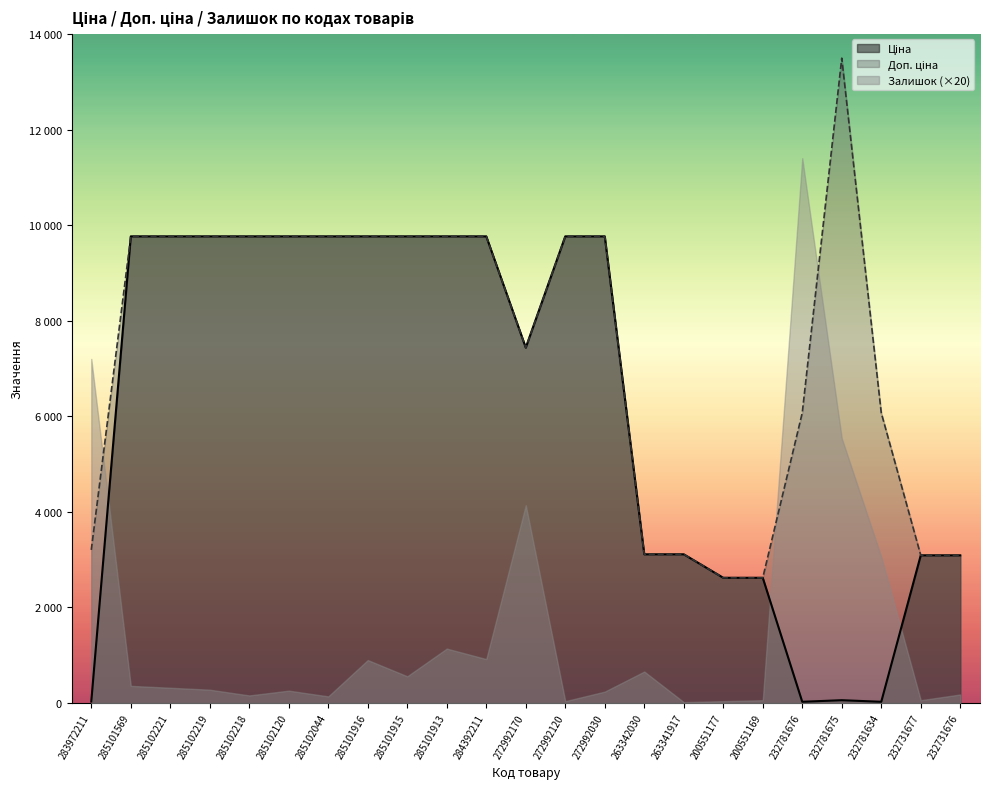

Where do Ціна and Доп. ціна first cross each other?

263341917 and 200551177